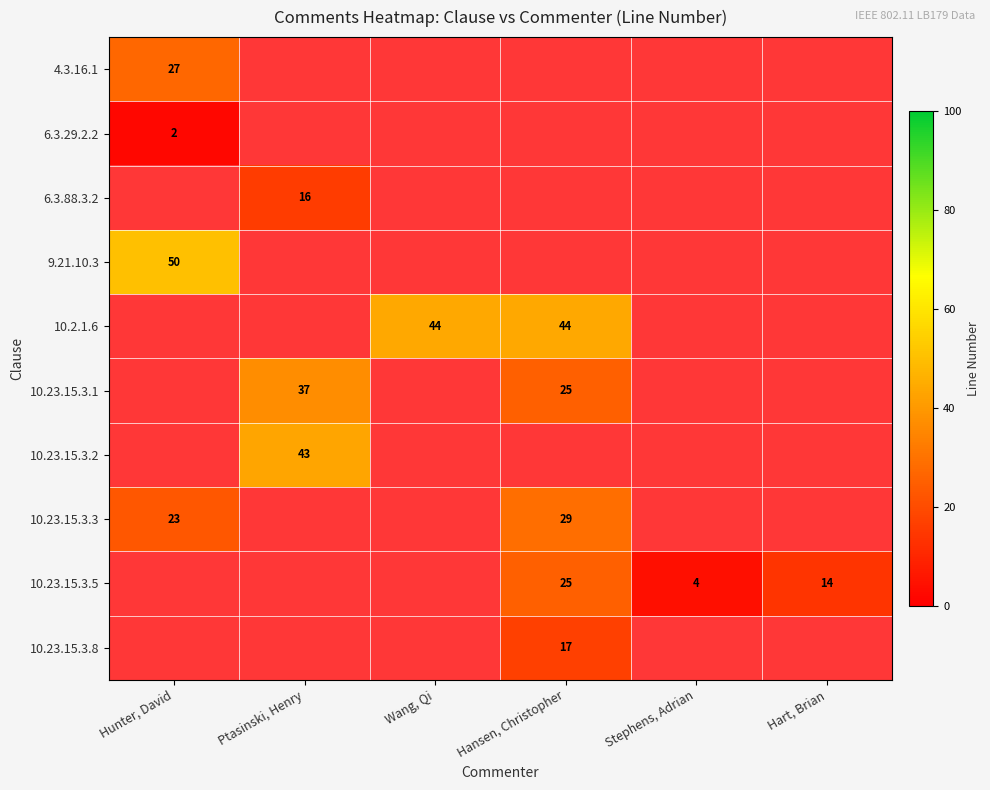

Which has a higher value, Stephens, Adrian or Hansen, Christopher?

Hansen, Christopher